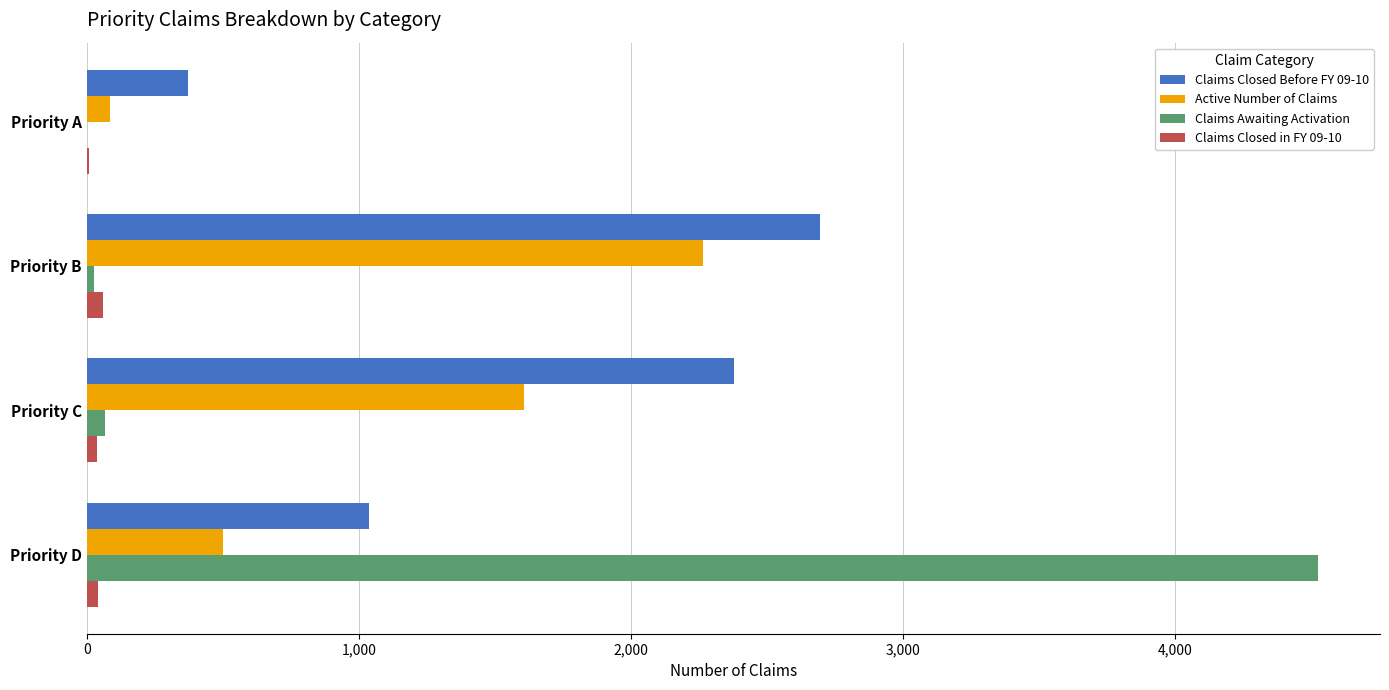

What are all the series names shown in the legend?

Claims Closed Before FY 09-10, Active Number of Claims, Claims Awaiting Activation, Claims Closed in FY 09-10